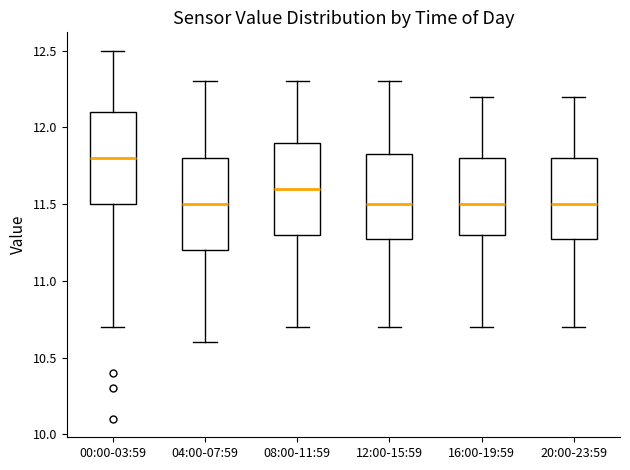

Reading left to right, read every box against the y-axis: the position of its median line, the range the box covers, and the ends of its whiskers. The values are not printed on the chart, so give them approximately, as read against the axis.

00:00-03:59: median 11.80, box 11.50 to 12.10, whiskers 10.70 to 12.50
04:00-07:59: median 11.50, box 11.20 to 11.80, whiskers 10.60 to 12.30
08:00-11:59: median 11.60, box 11.30 to 11.90, whiskers 10.70 to 12.30
12:00-15:59: median 11.50, box 11.30 to 11.85, whiskers 10.70 to 12.30
16:00-19:59: median 11.50, box 11.30 to 11.80, whiskers 10.70 to 12.20
20:00-23:59: median 11.50, box 11.30 to 11.80, whiskers 10.70 to 12.20